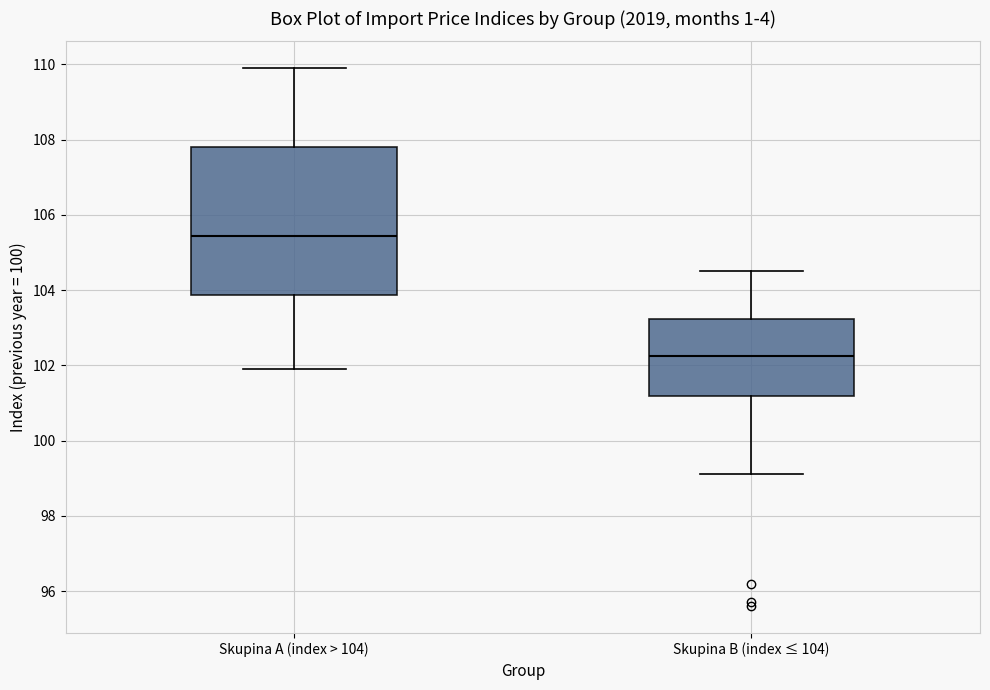

Comparing the boxes themselves (not the whiskers), which one is the tallest?

Skupina A (index > 104)